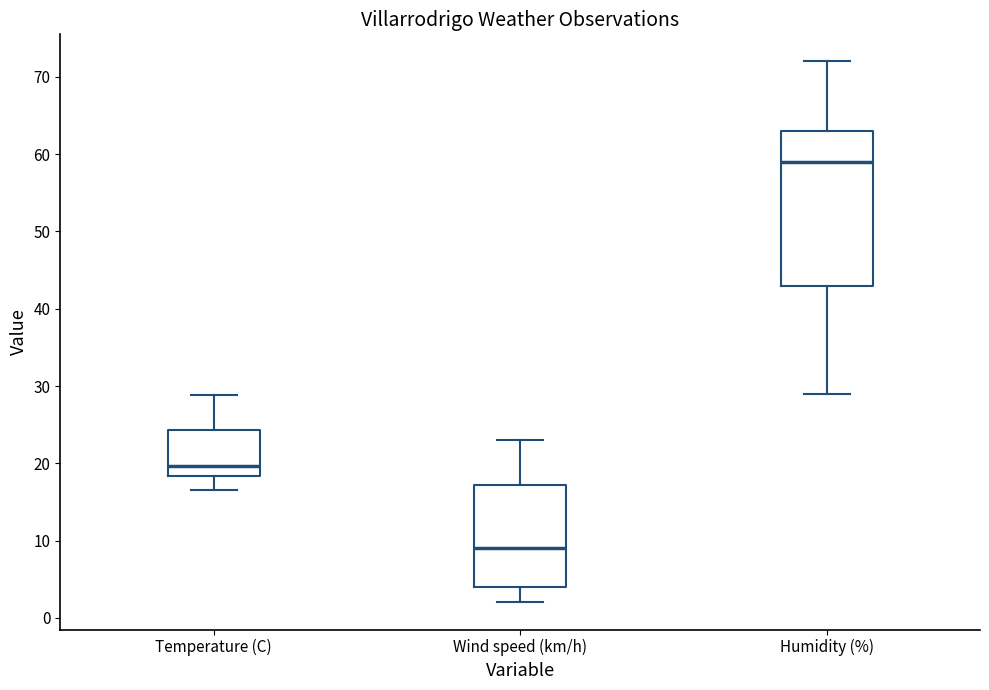

Where is the upper edge of the box for Humidity (%) on the y-axis? The values are not printed on the chart, so give them approximately, as read against the axis.

63